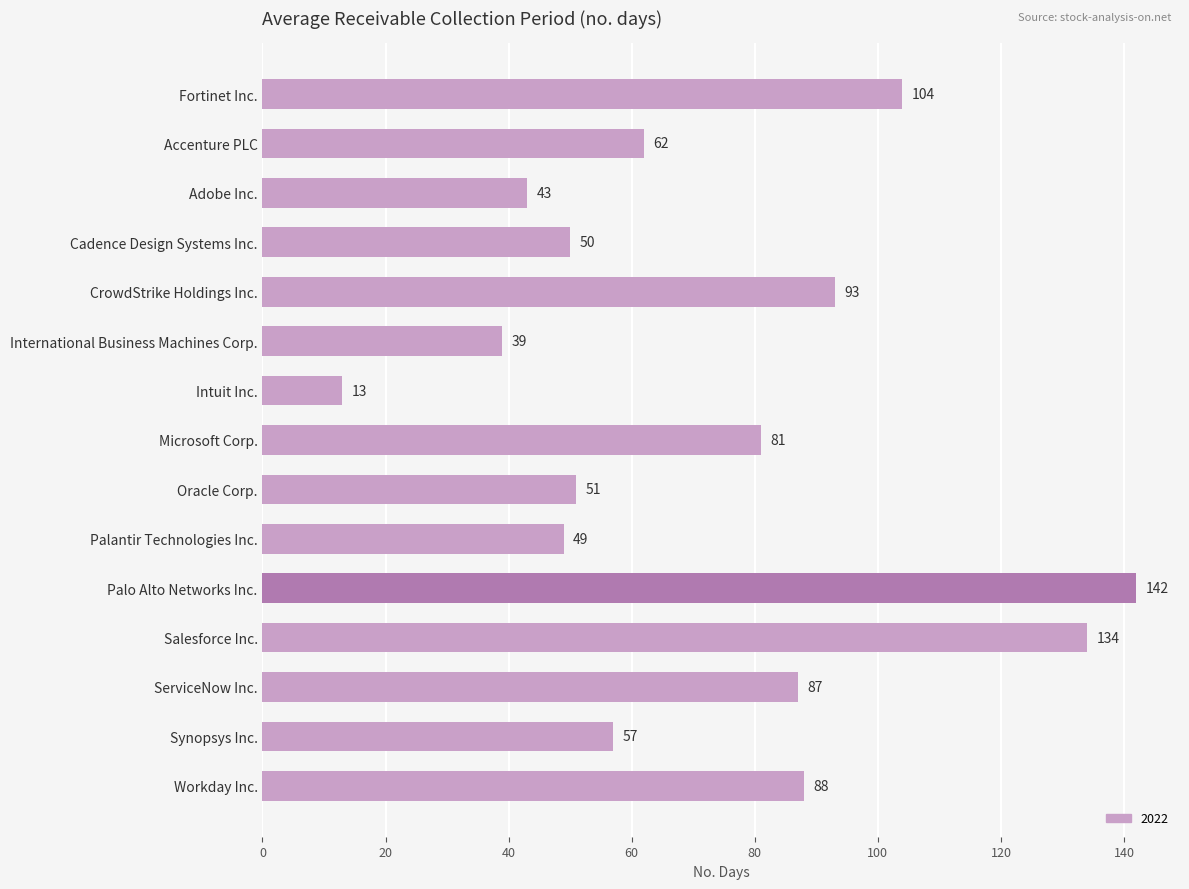

How many data points are less than 62?

7